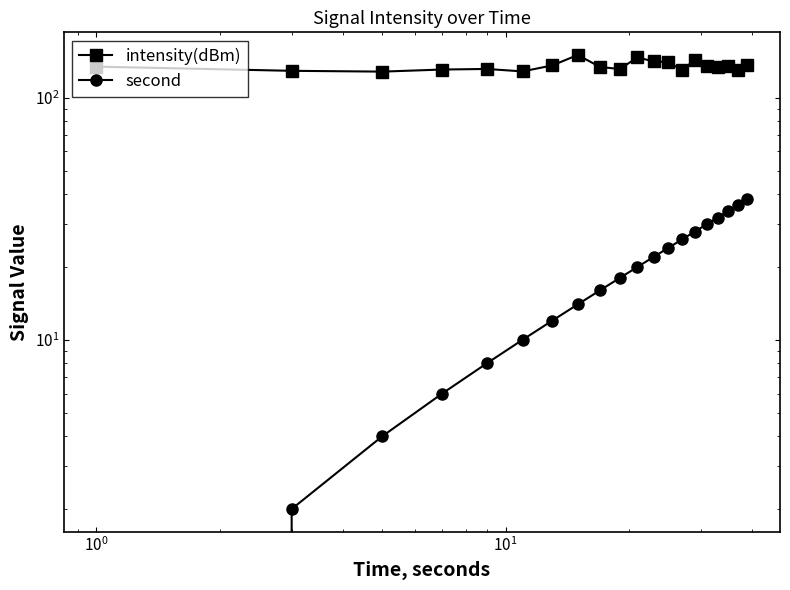

The intensity(dBm) series shows 222.2 at 11. True or false?

False